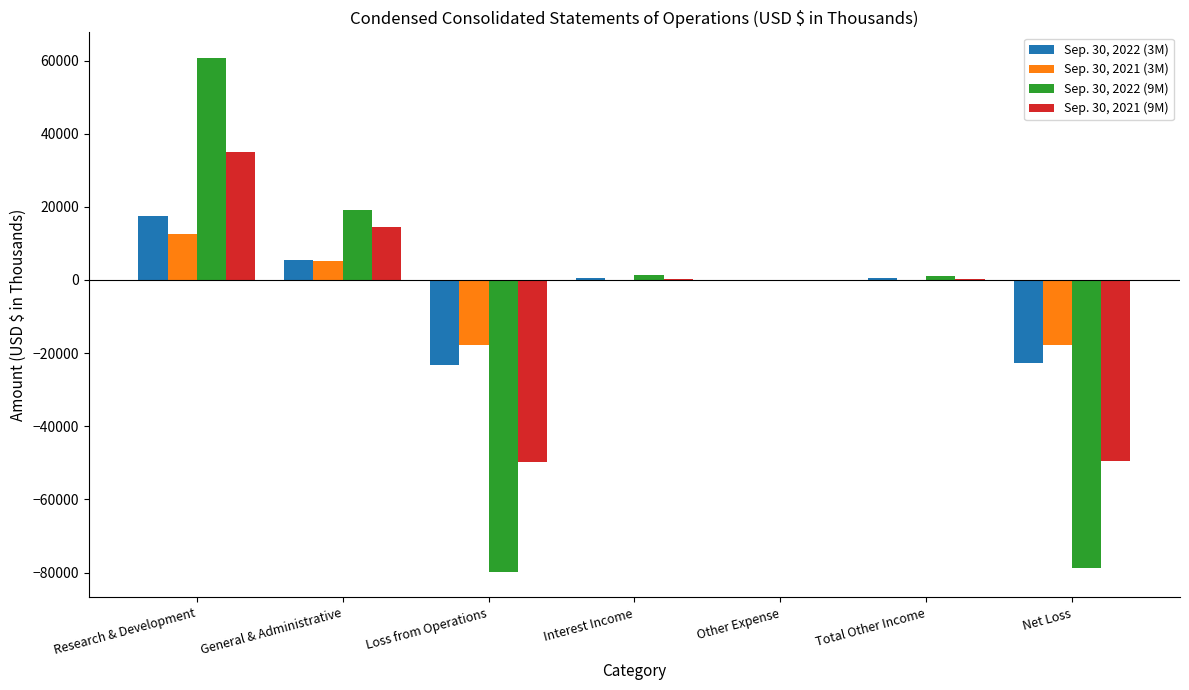

True or false: Sep. 30, 2022 (9M) has a value of 10192 at General & Administrative.

False